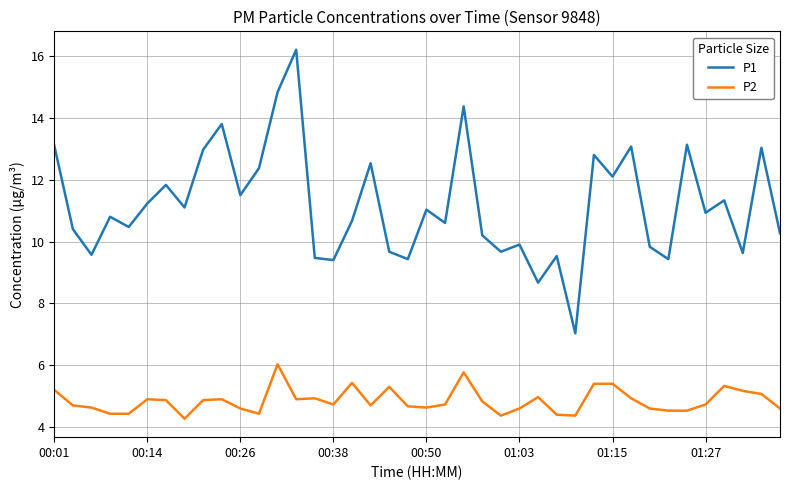

What is the maximum value for P2?

6.0